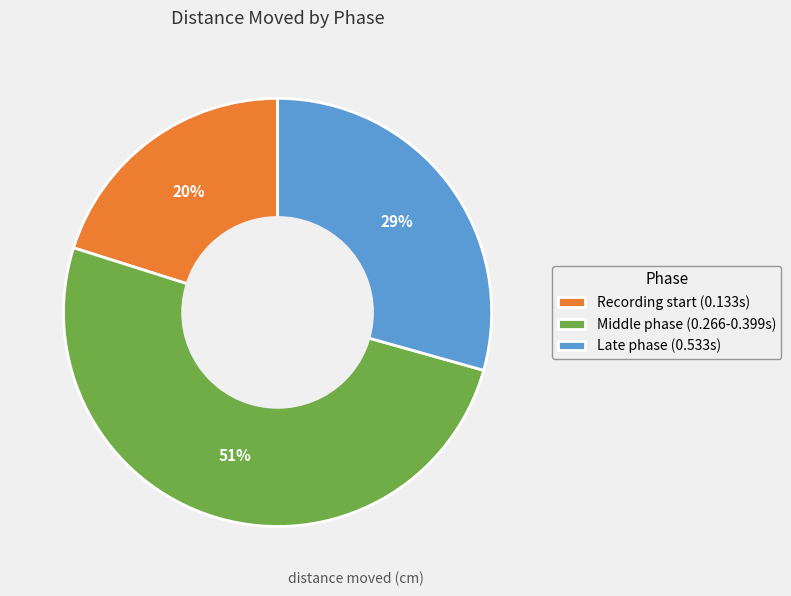

To the nearest percent, what is the combined percentage of Middle phase (0.266-0.399s) and Recording start (0.133s)?

71%